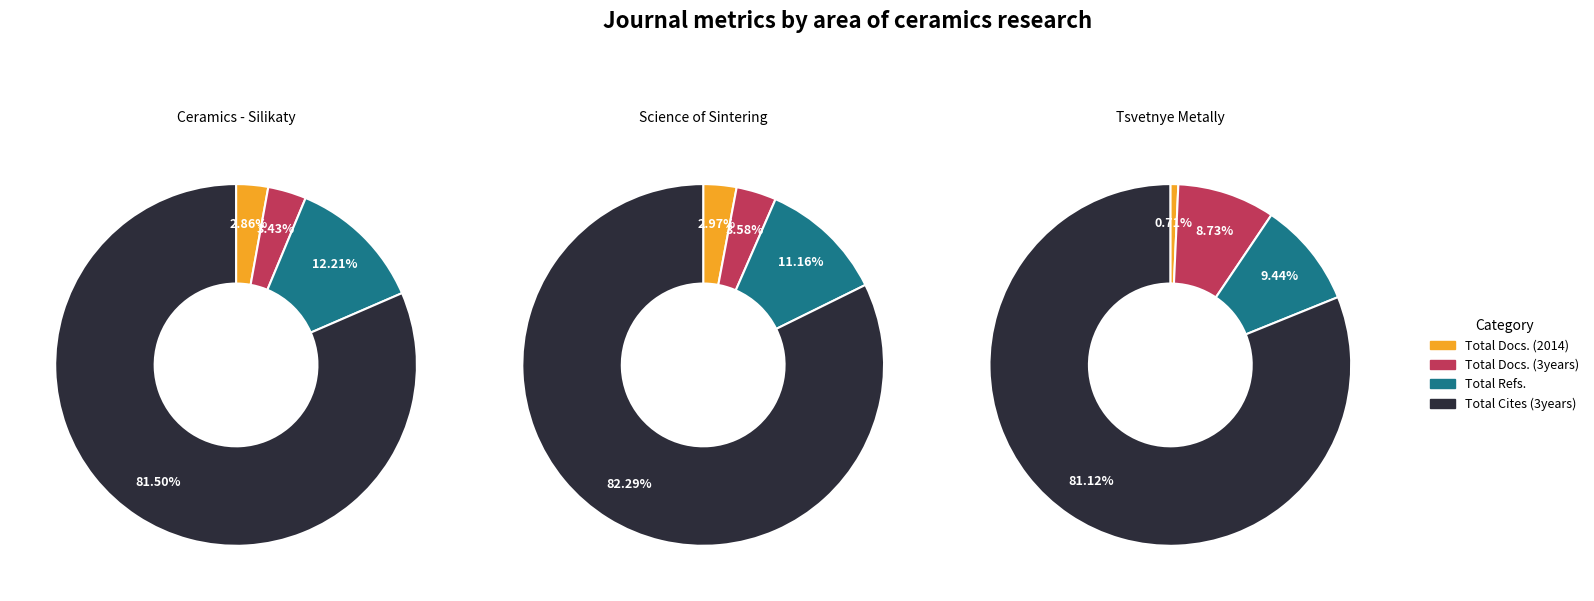

To the nearest percent, what is the combined percentage of Total Cites (3years) and Total Refs.?

93%